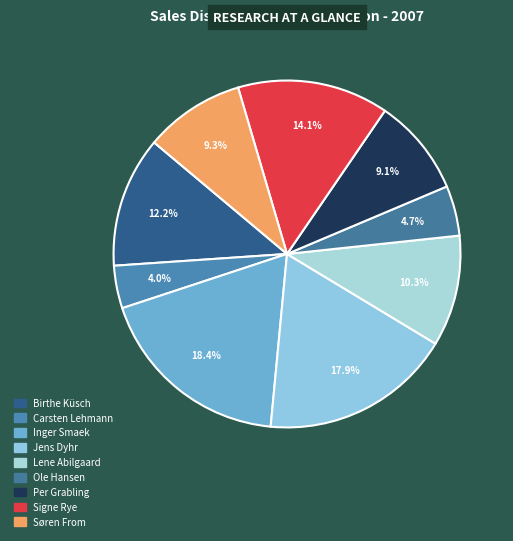

Is Jens Dyhr the majority of the pie?

No